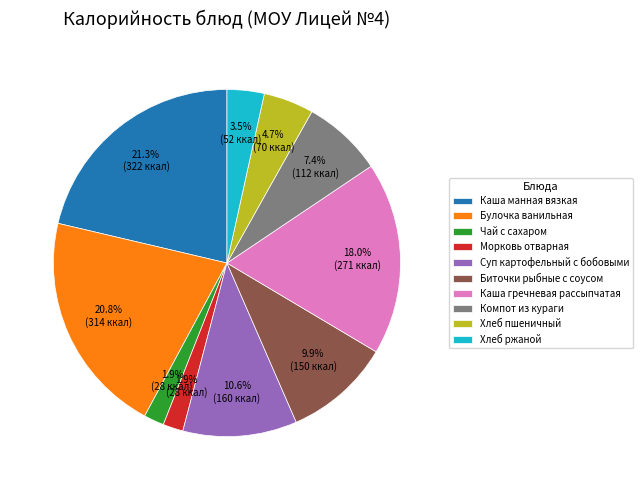

Which category has the biggest portion of the pie?

Каша манная вязкая